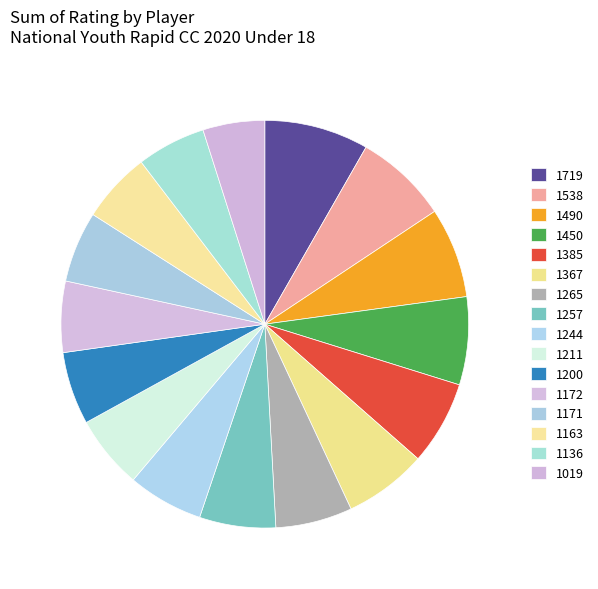

How many segments does this pie chart have?

16